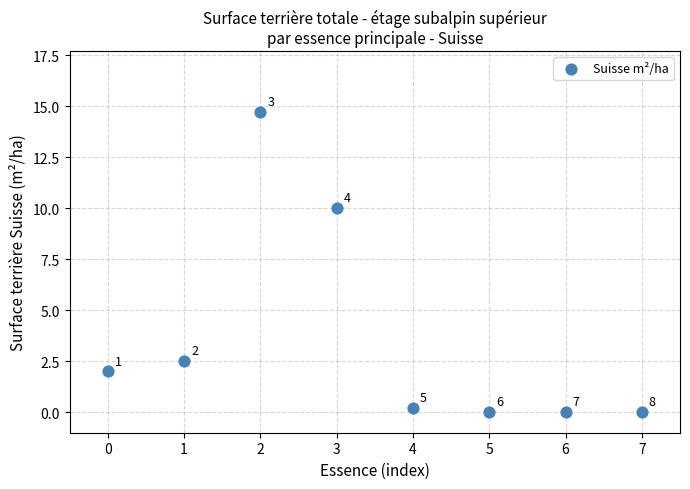

What Y value in the scatter plot is closest to 7?

10.0